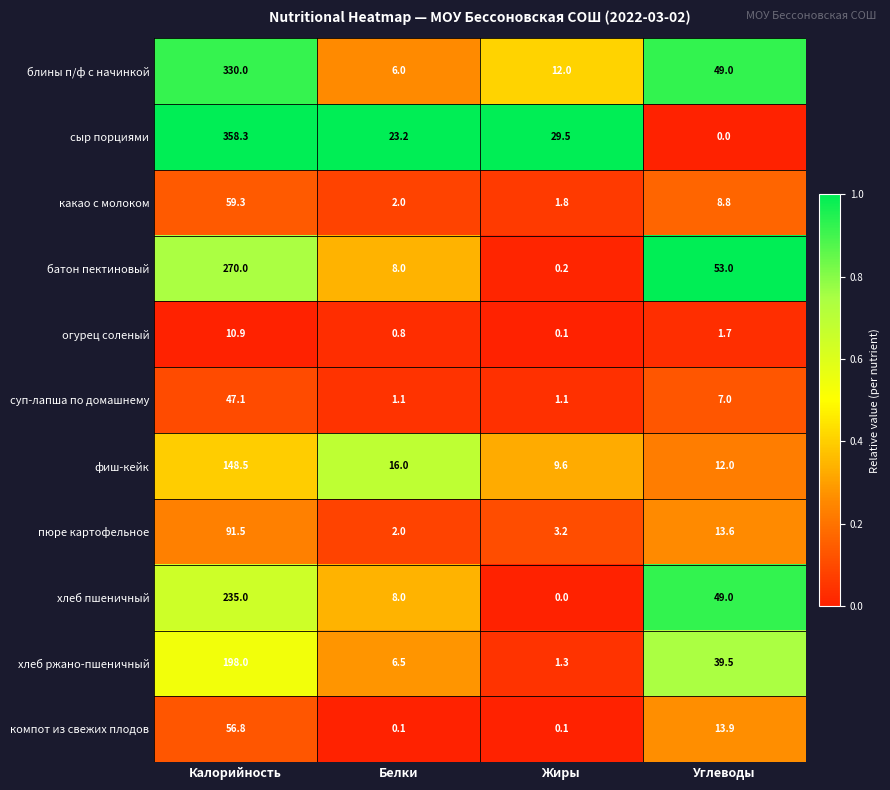

What is the difference between the огурец соленый values at Углеводы and Жиры?

1.6